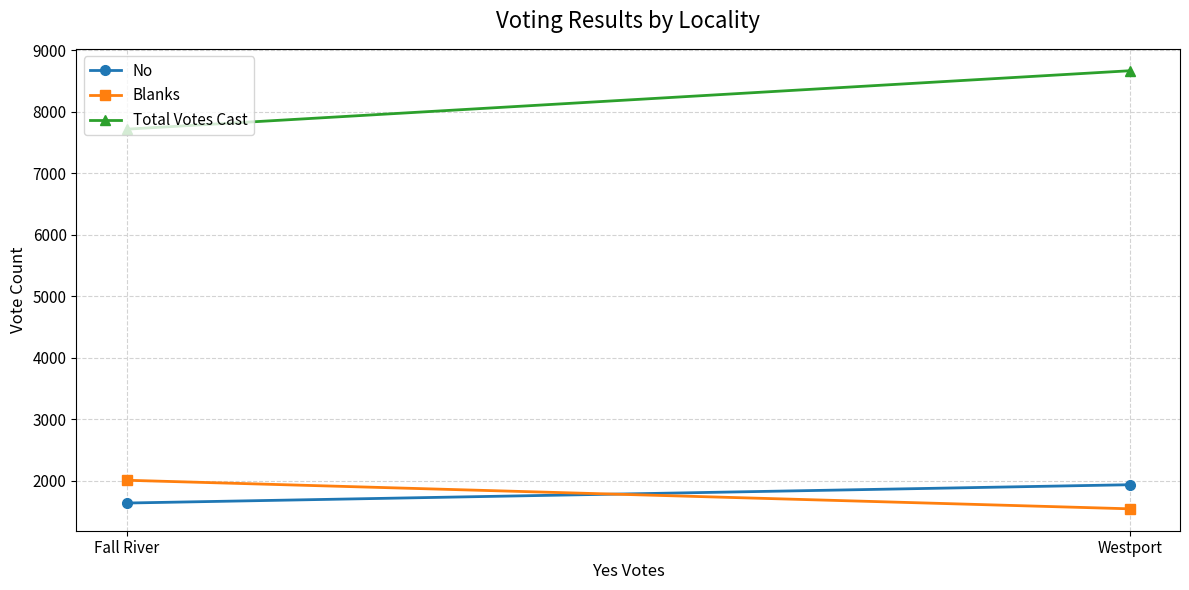

What are all the series names shown in the legend?

No, Blanks, Total Votes Cast